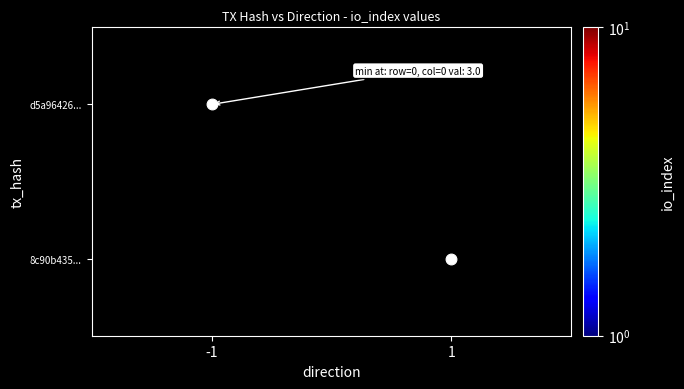

Count the number of categories in the chart.

2